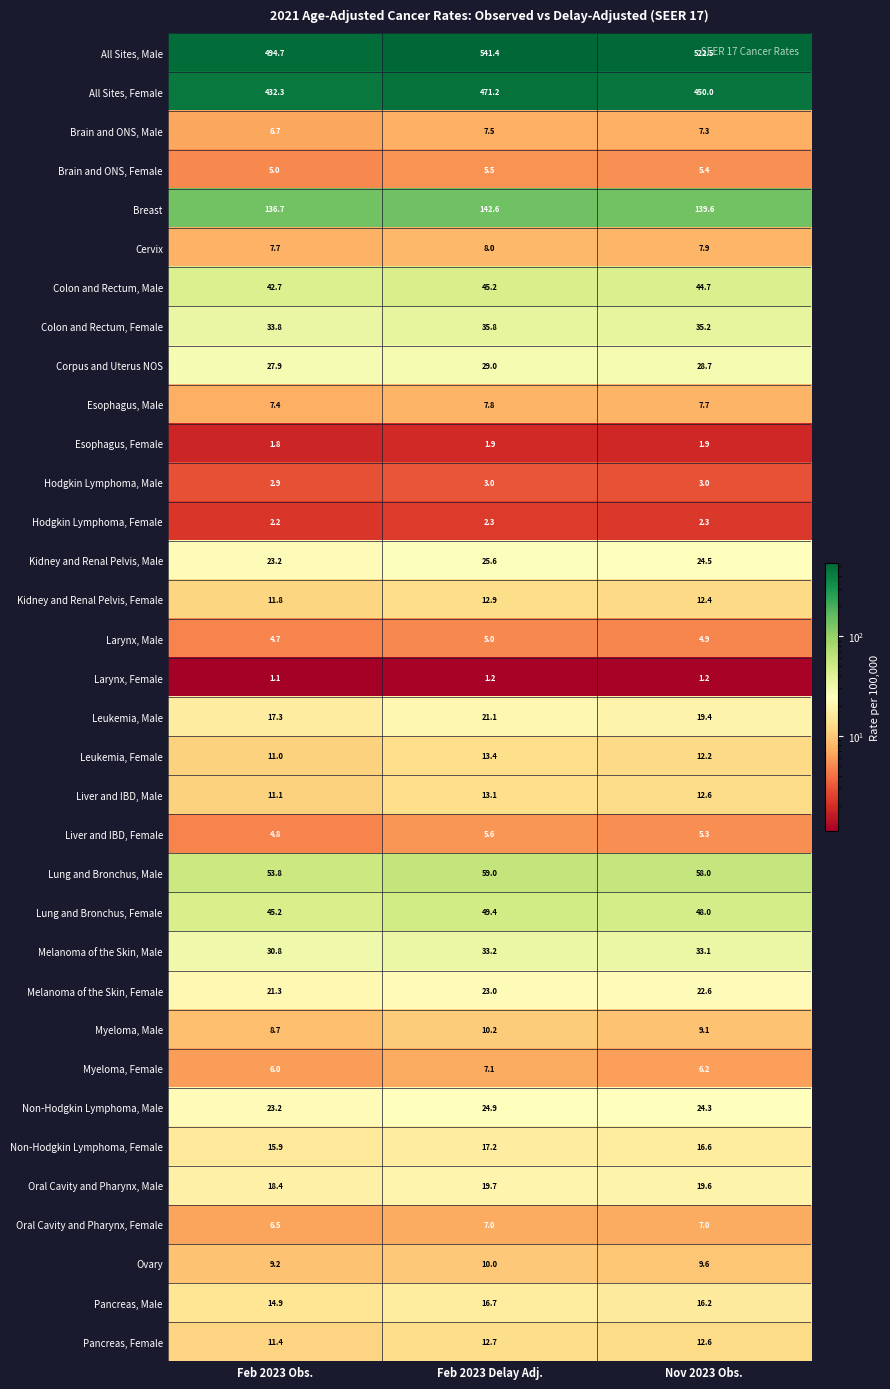

Which series has the widest spread of values?

All Sites, Male